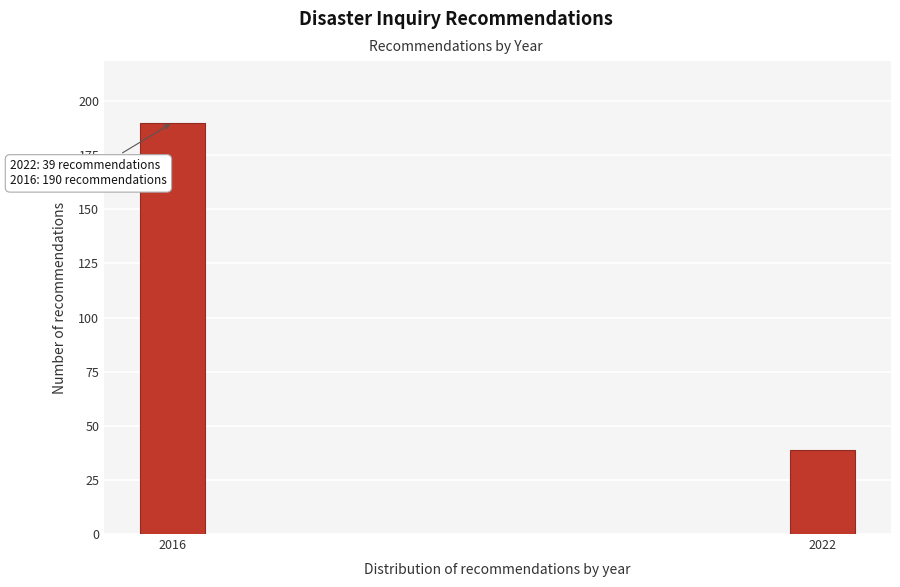

Reading left to right, extract all data points from this chart.

190	39